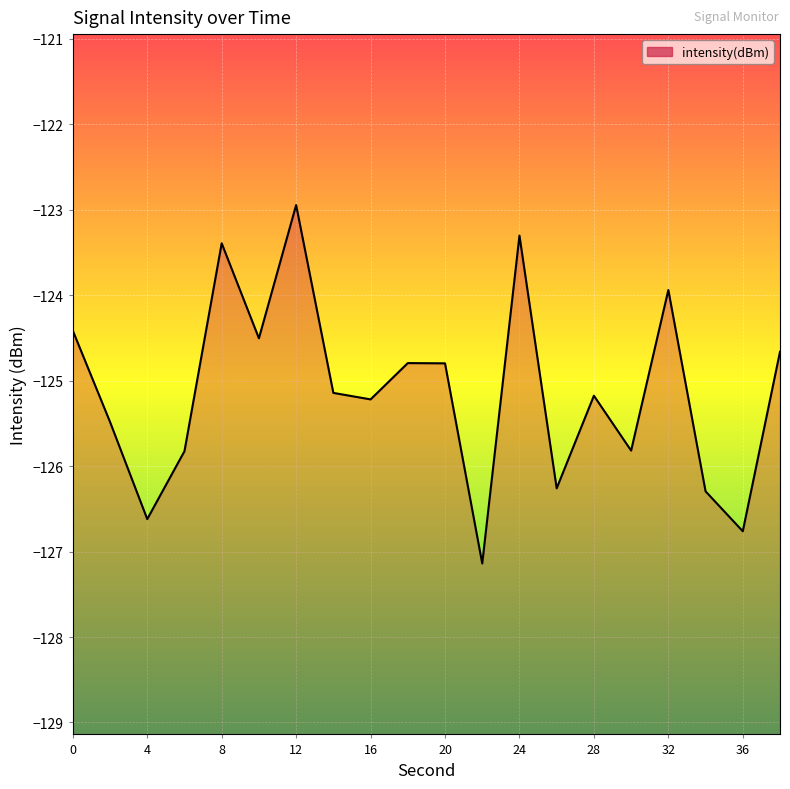

How many values exceed -125?

9